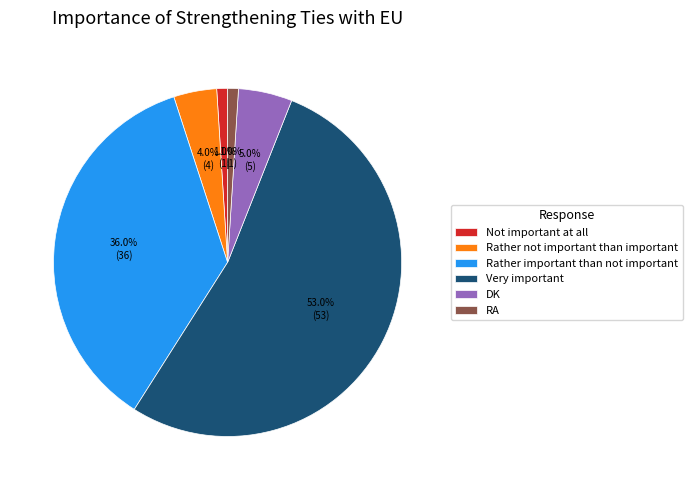

What percentage is the Rather not important than important slice, to the nearest percent?

4%